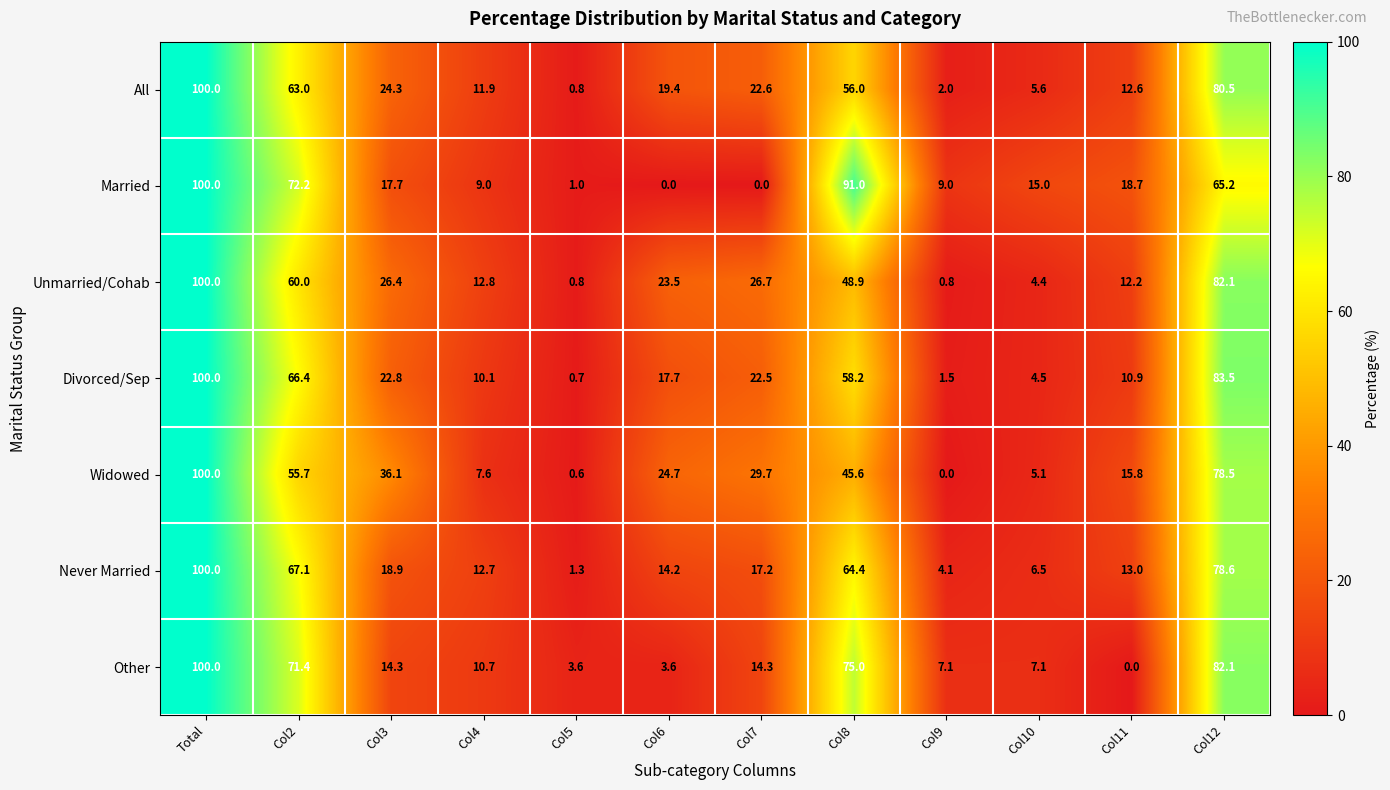

At which label does Widowed reach its minimum?

Col9